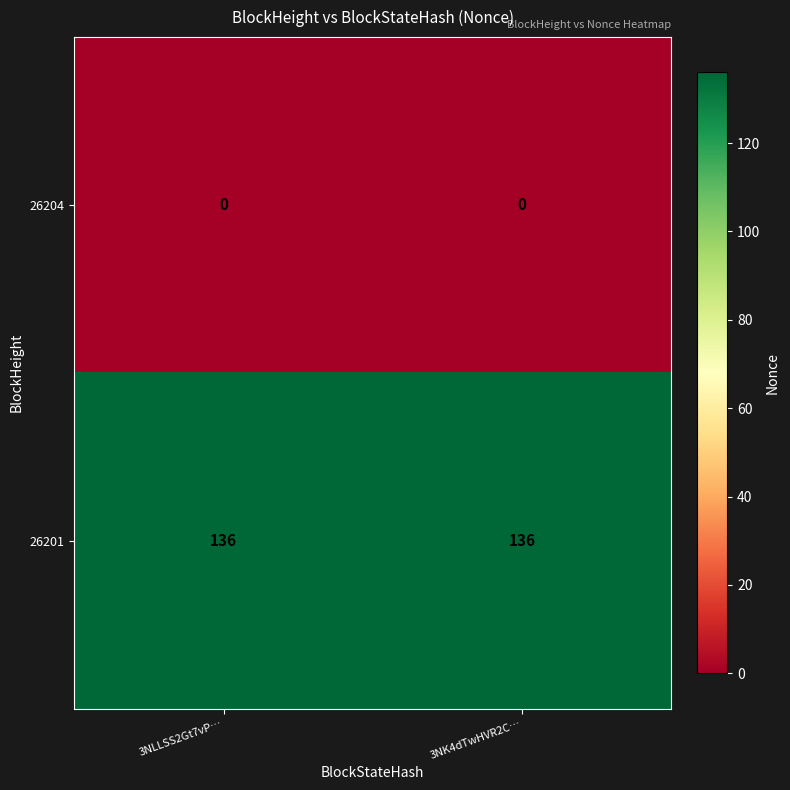

At how many categories does at least one series exceed 122?

2